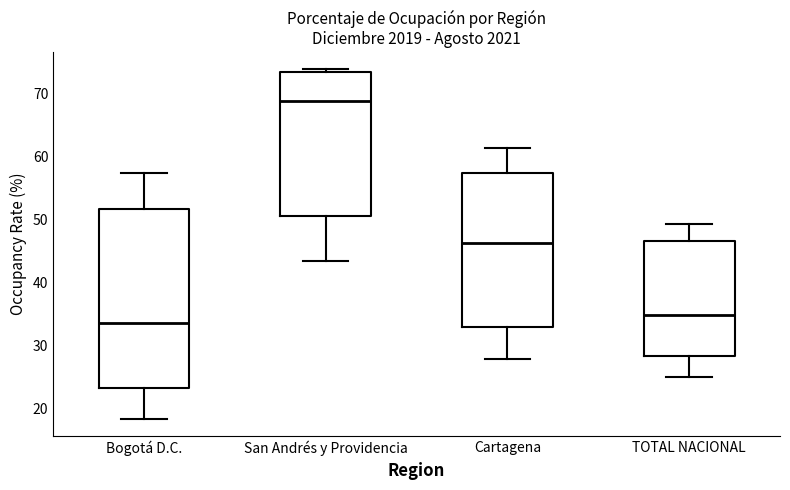

Where is the lower edge of the box for TOTAL NACIONAL on the y-axis? The values are not printed on the chart, so give them approximately, as read against the axis.

28